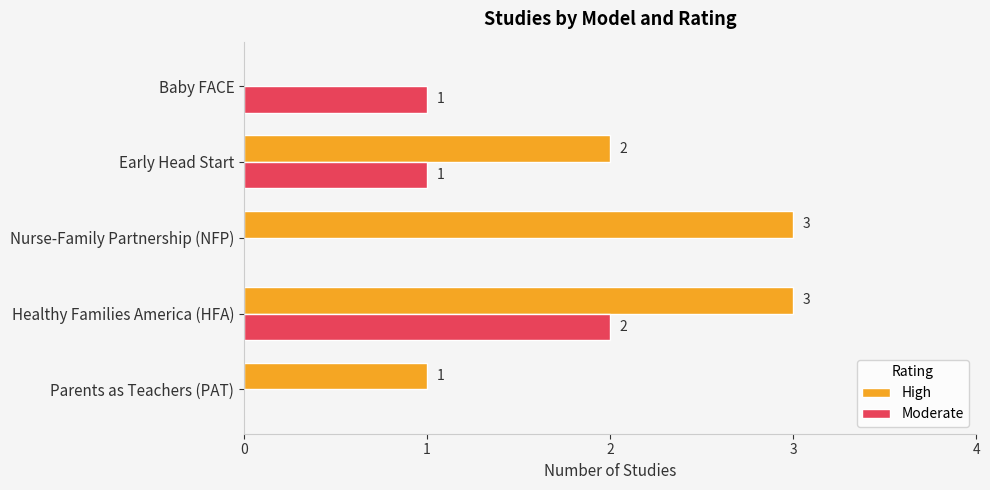

At which category is the sum across all series the highest?

Healthy Families America (HFA)